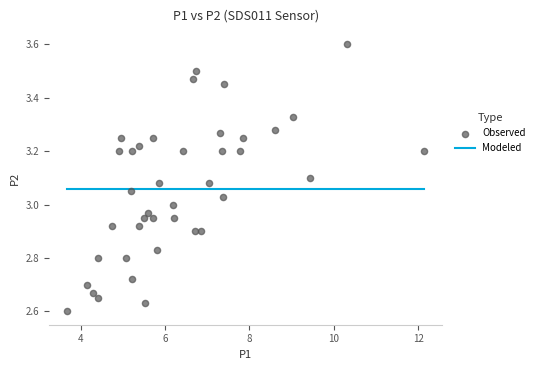

What is the range of Y values (max minus min)?

1.0